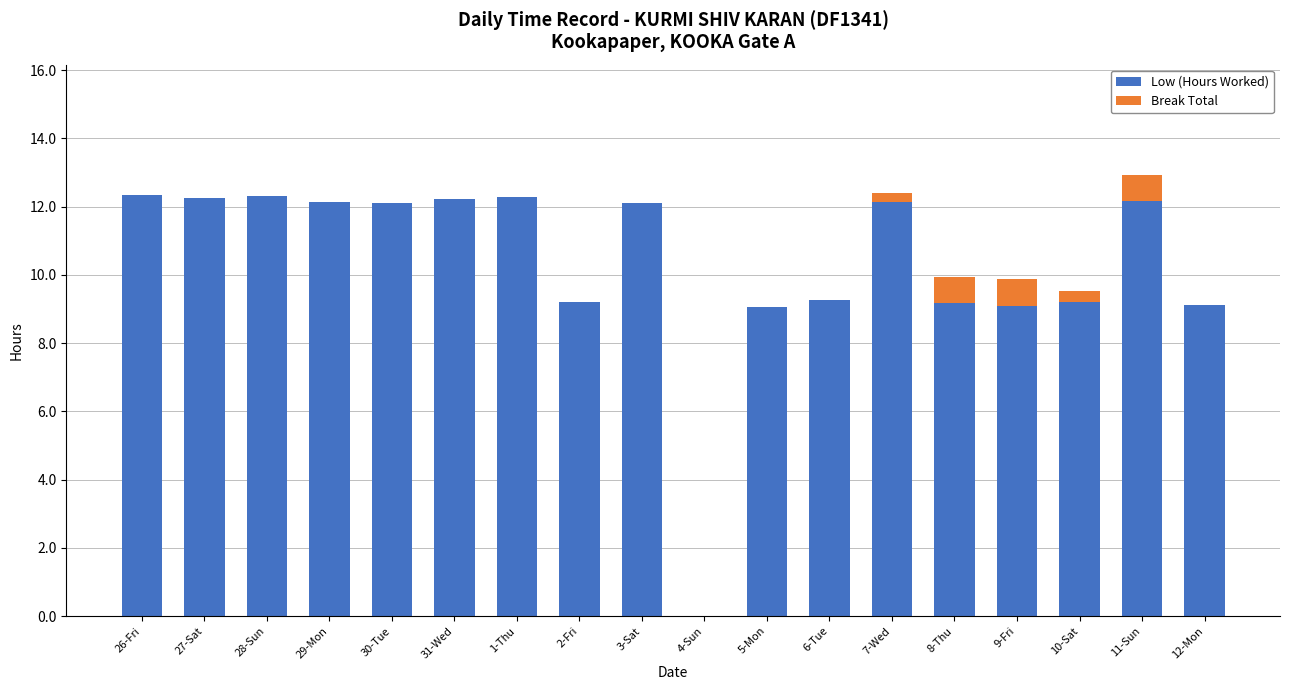

What is the total value across all series at 29-Mon?

12.2